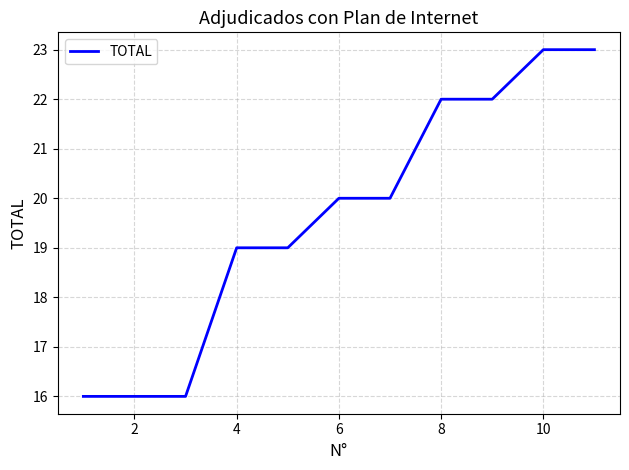

What is the greatest value displayed?

23